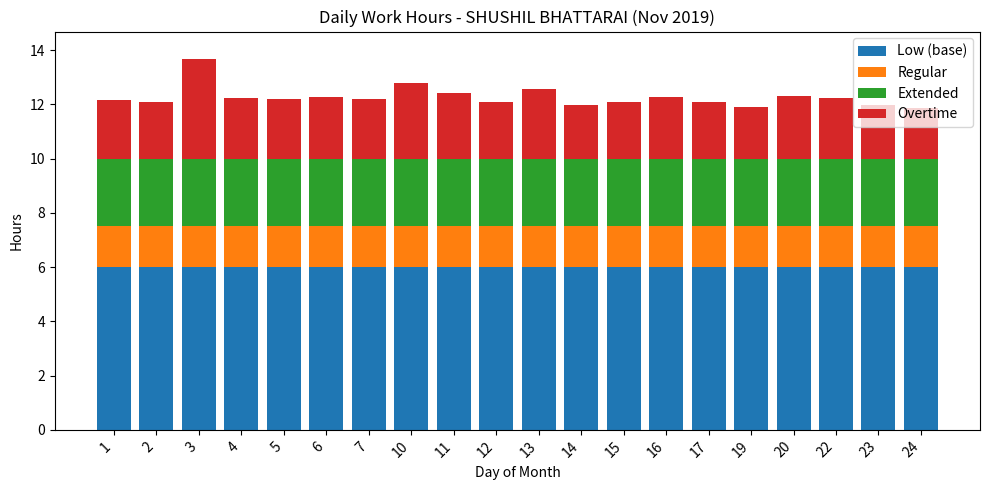

How many distinct data groups are displayed?

4